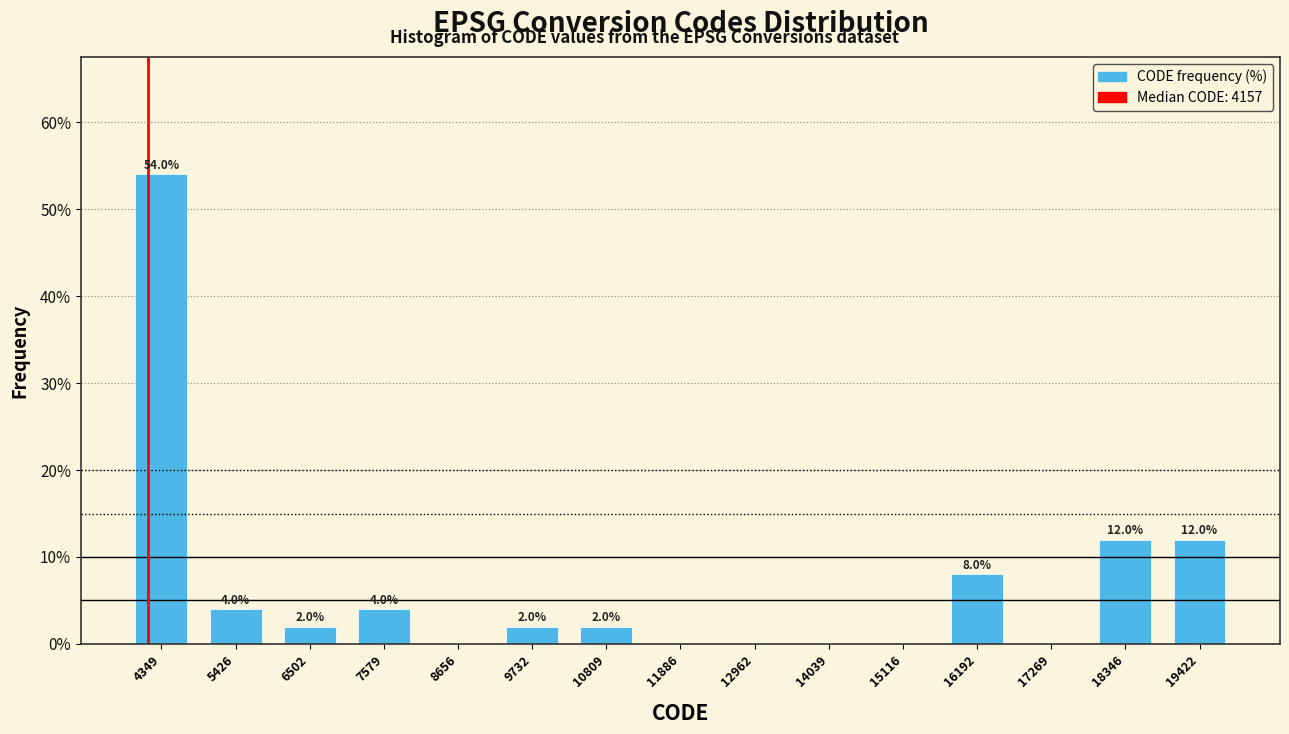

Over which range of the x-axis is the bar tallest?

3800 to 4800